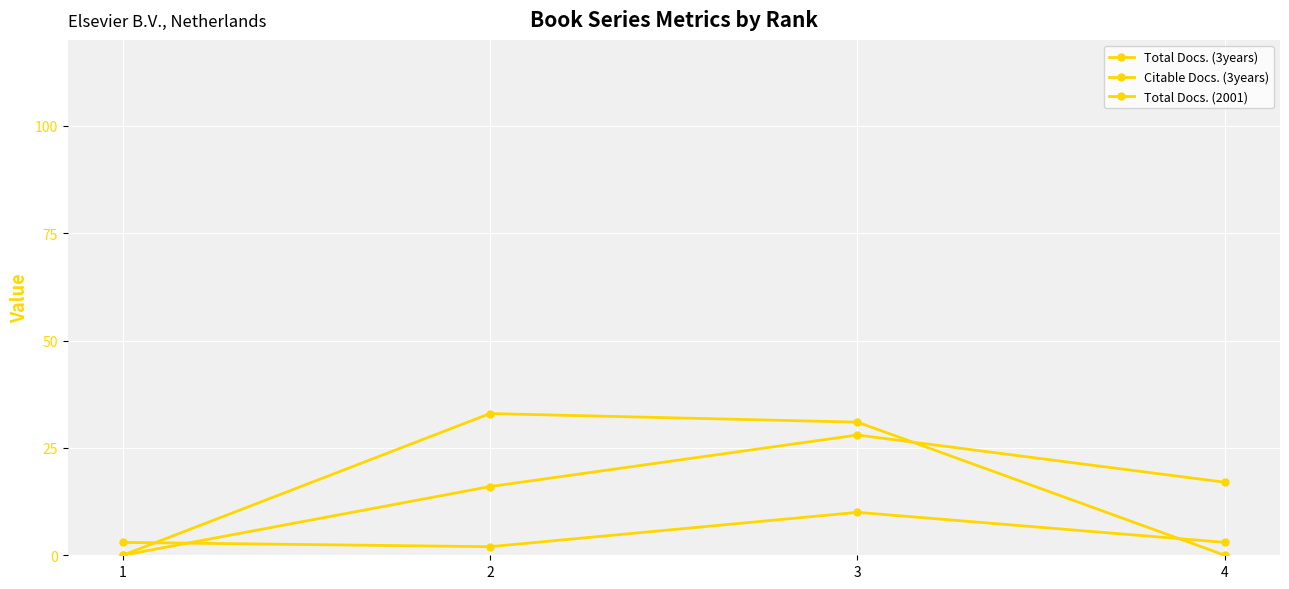

How many data points does each series have?

4